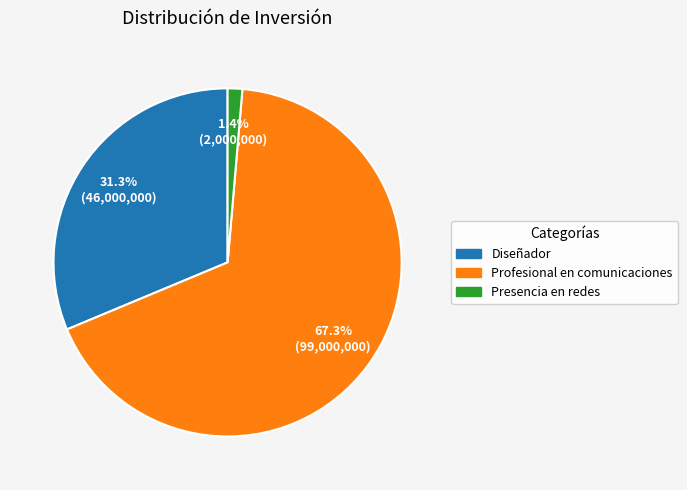

Count the number of slices in the pie.

3